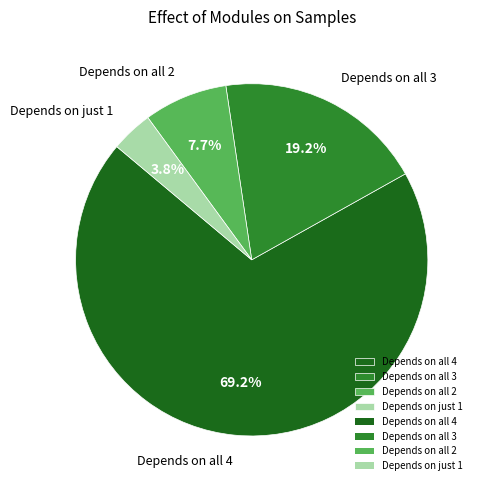

Between Depends on just 1 and Depends on all 2, which is larger?

Depends on all 2